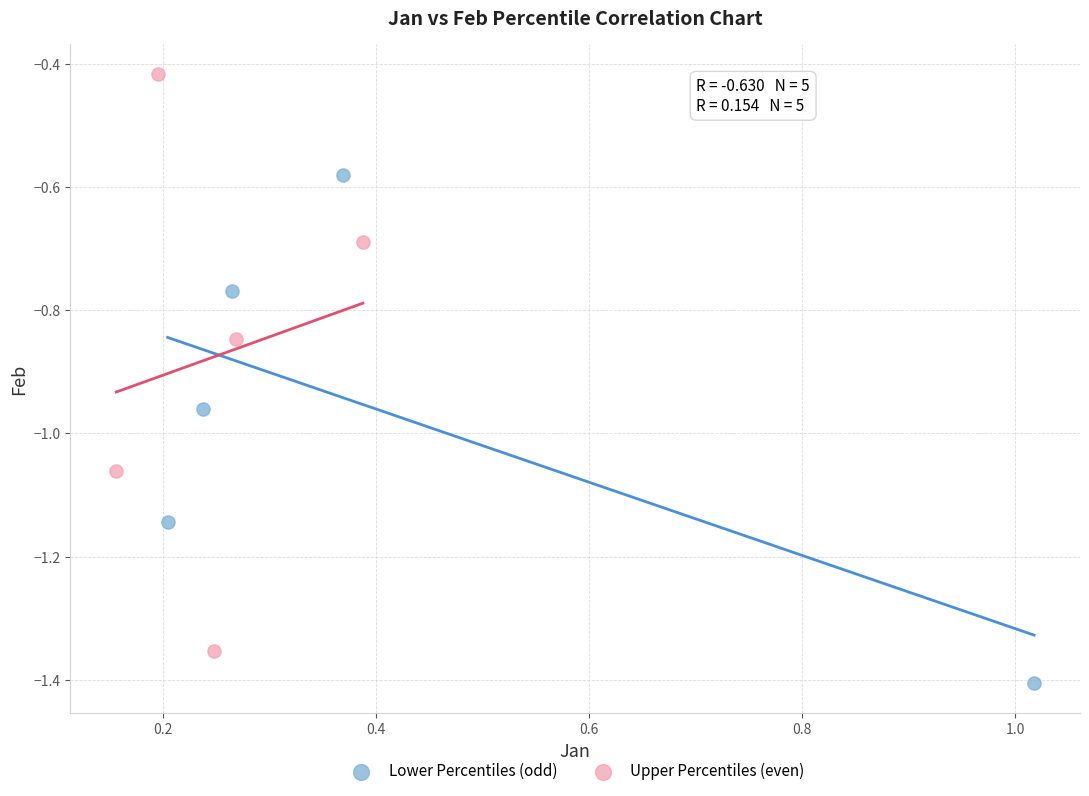

Which series reaches the maximum Y coordinate?

Upper Percentiles (even)